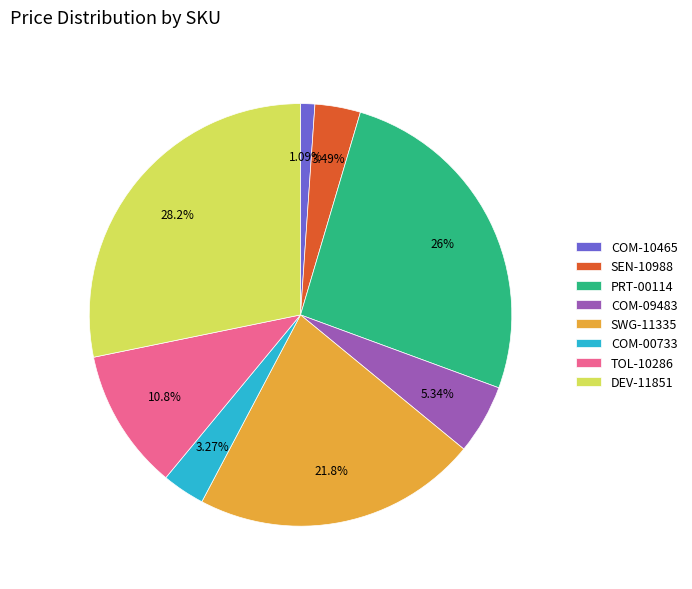

Between SWG-11335 and DEV-11851, which is larger?

DEV-11851